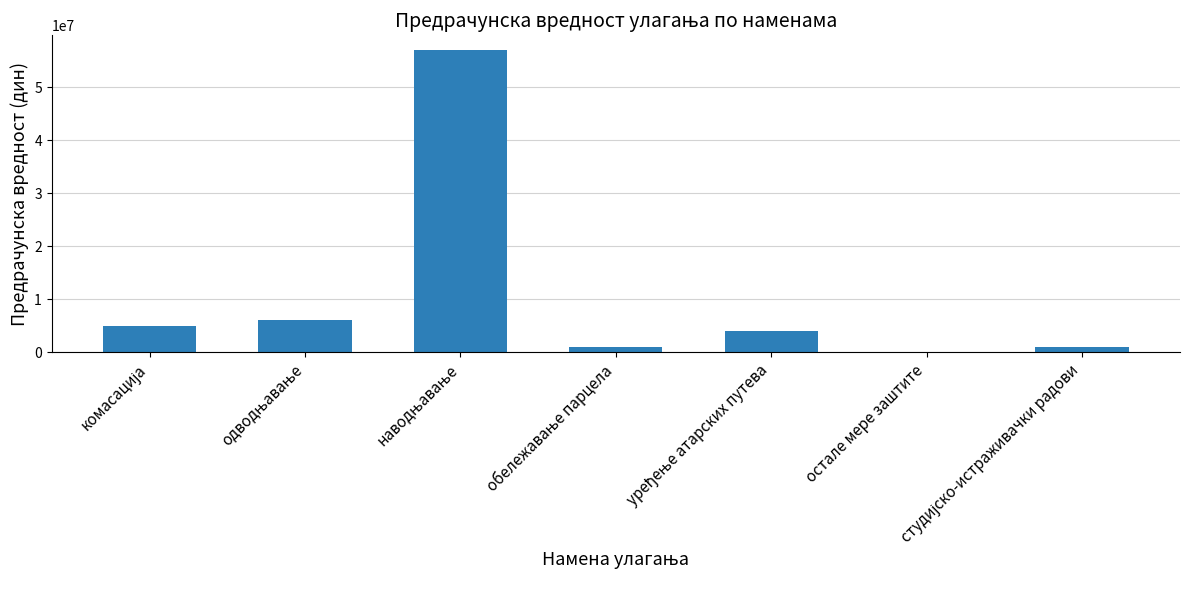

What is the sum of all values?

73958104.0